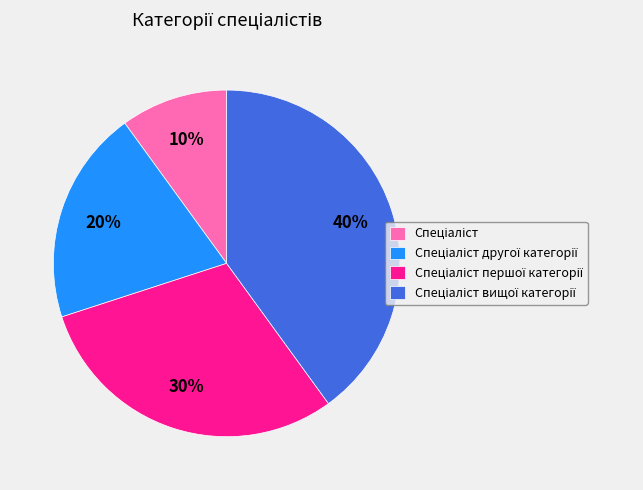

Is there any slice that represents more than half of the pie?

No